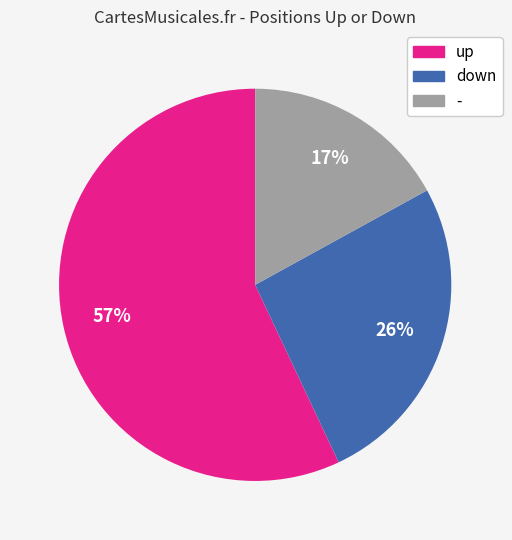

To the nearest percent, what portion does down represent?

26%